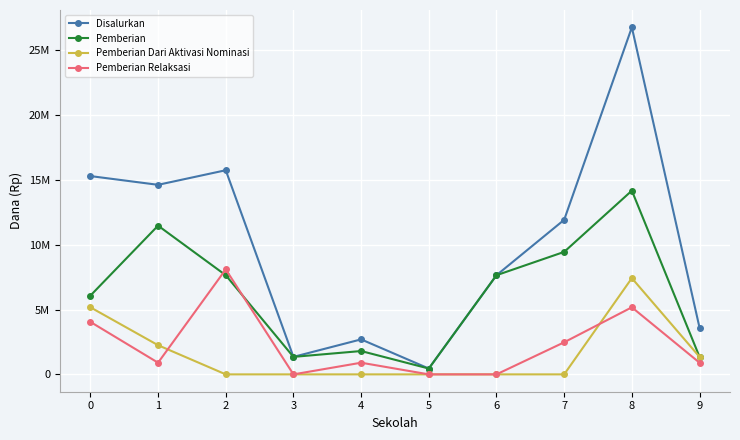

Is this an area chart (filled region under the line)?

No